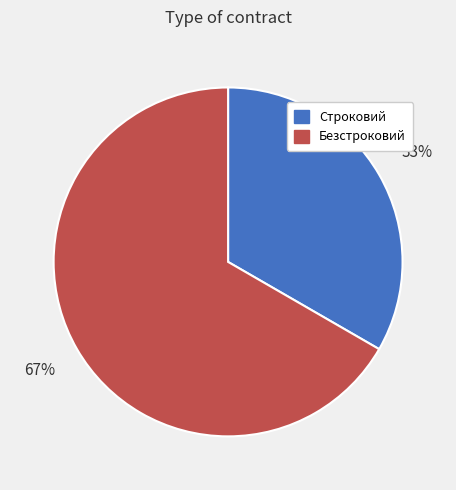

Is it true that Безстроковий is 54% of the pie?

False